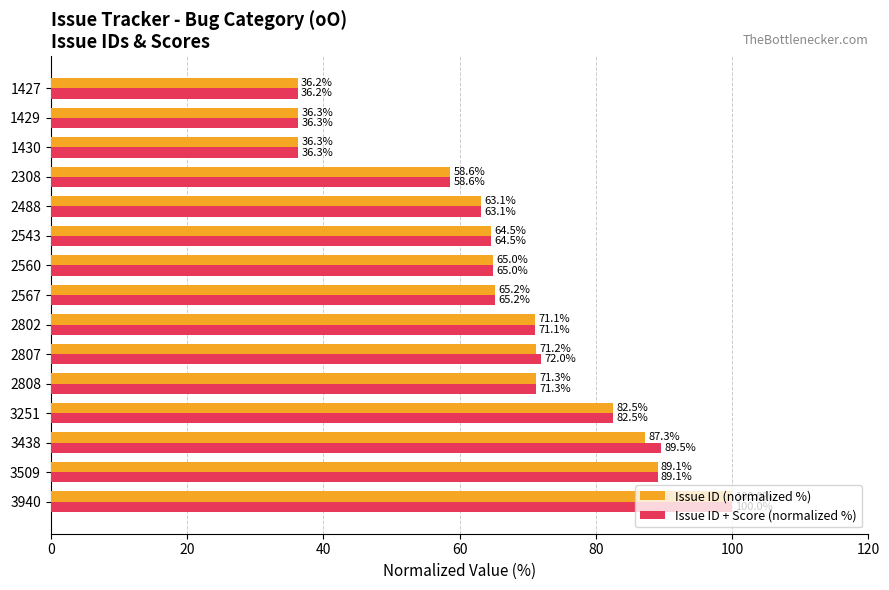

What is the total value across all series at 2807?

143.2